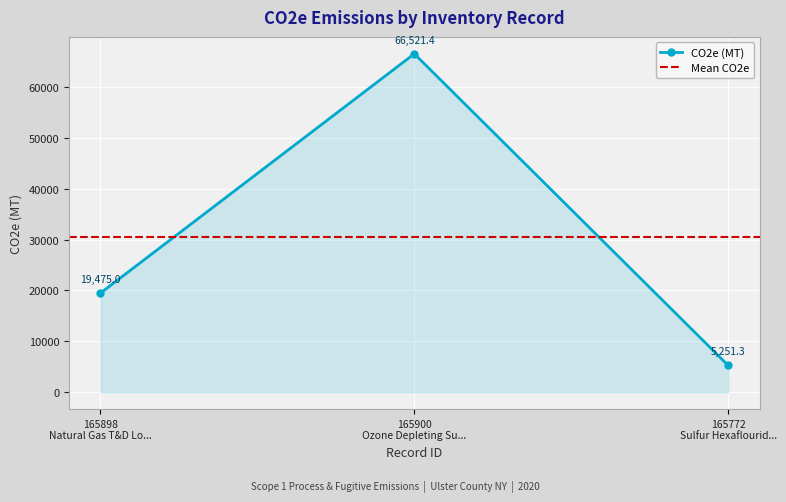

What is the highest value of the CO2e (MT) series?

66521.4